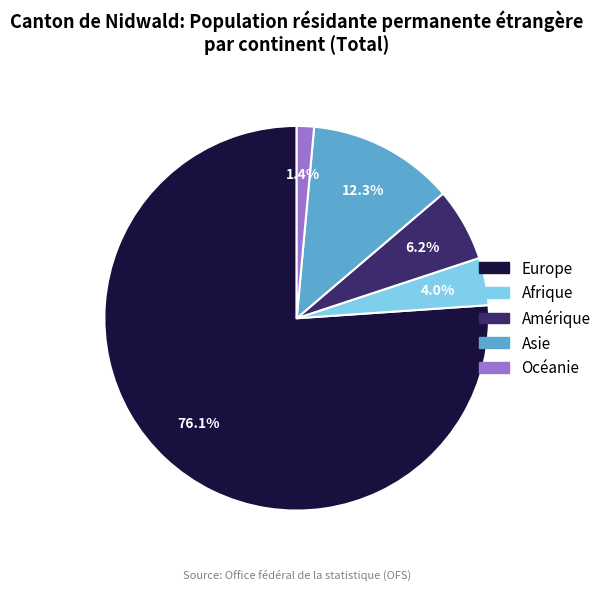

True or false: Amérique accounts for 19% of the total.

False